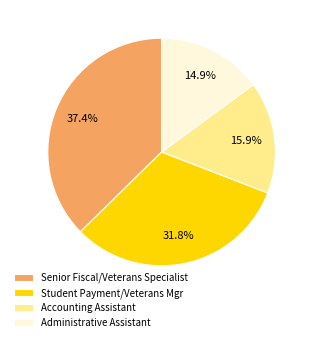

Approximately how many times larger is the value at Student Payment/Veterans Mgr compared to Senior Fiscal/Veterans Specialist?

0.9